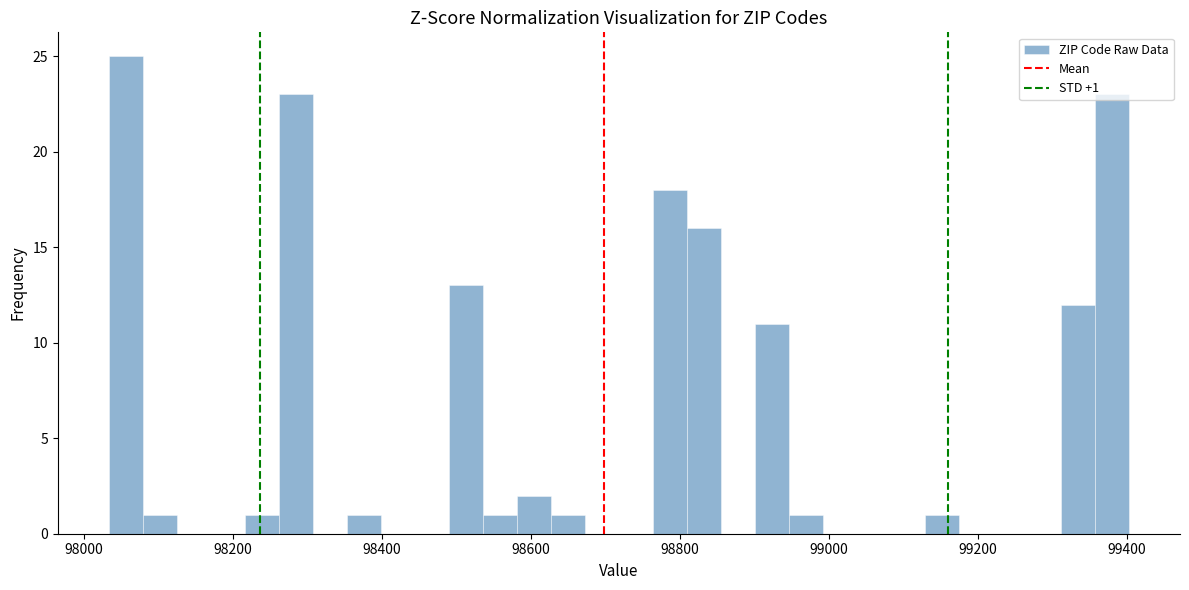

Read against the x-axis, roughly where is the centre of the tallest bar?

98060